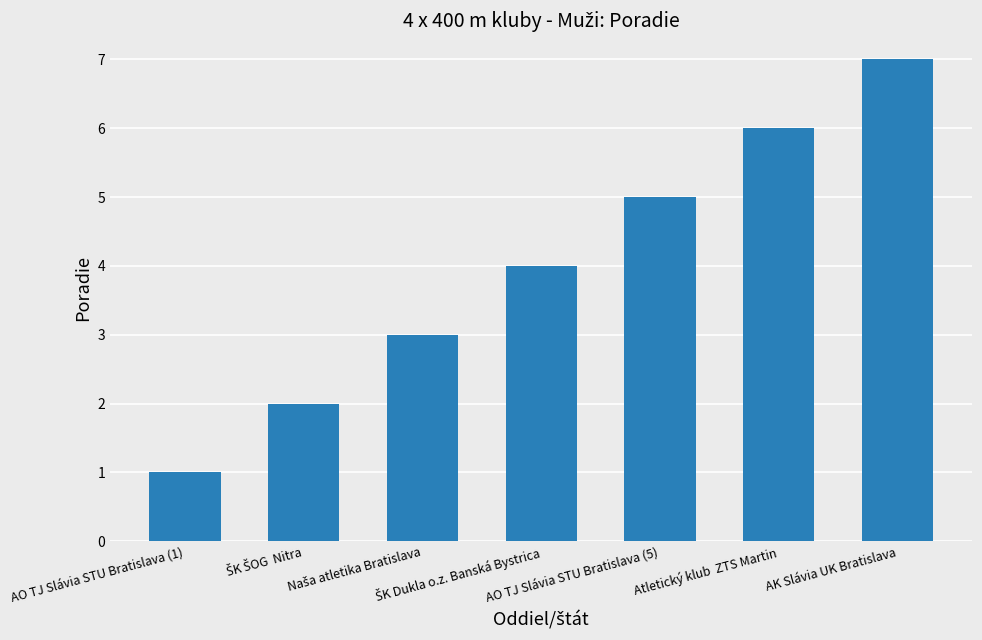

What is the greatest value displayed?

7